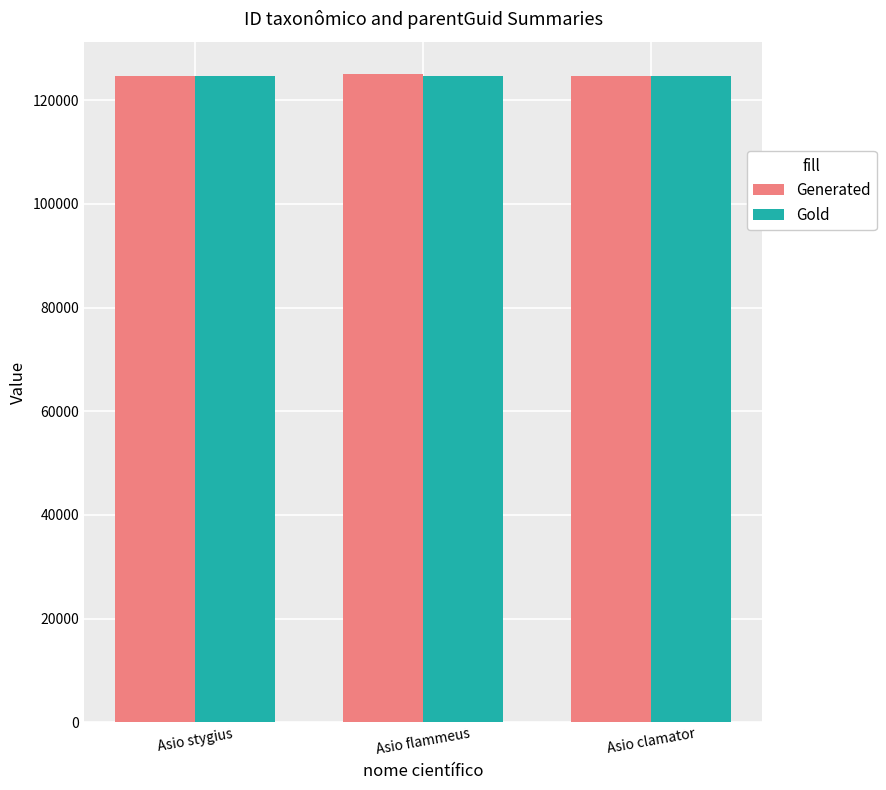

What is the lowest value of the Gold series?

124745